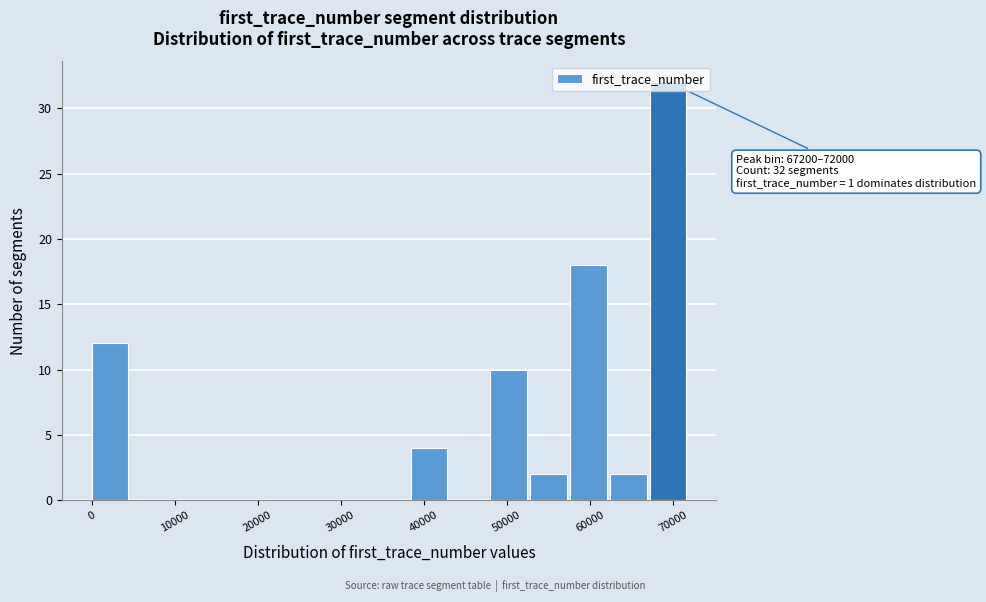

Which range on the x-axis has the tallest bar?

67000 to 72000